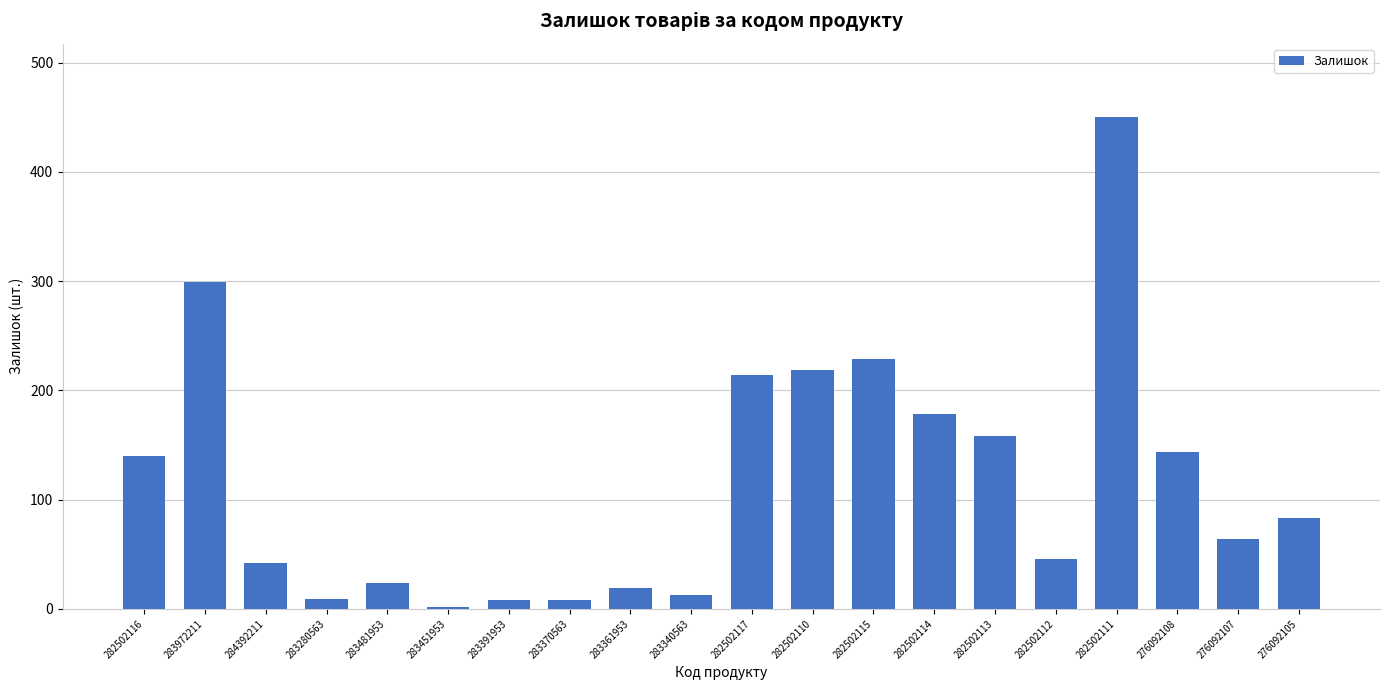

Between 282502115 and 283370563, which is larger?

282502115